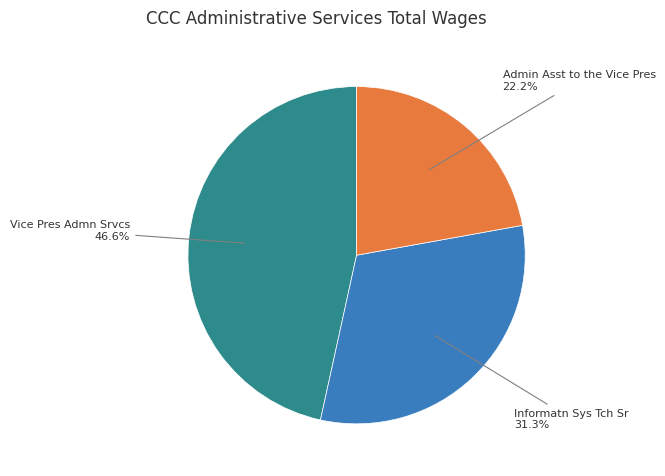

Is there a majority slice in this chart?

No